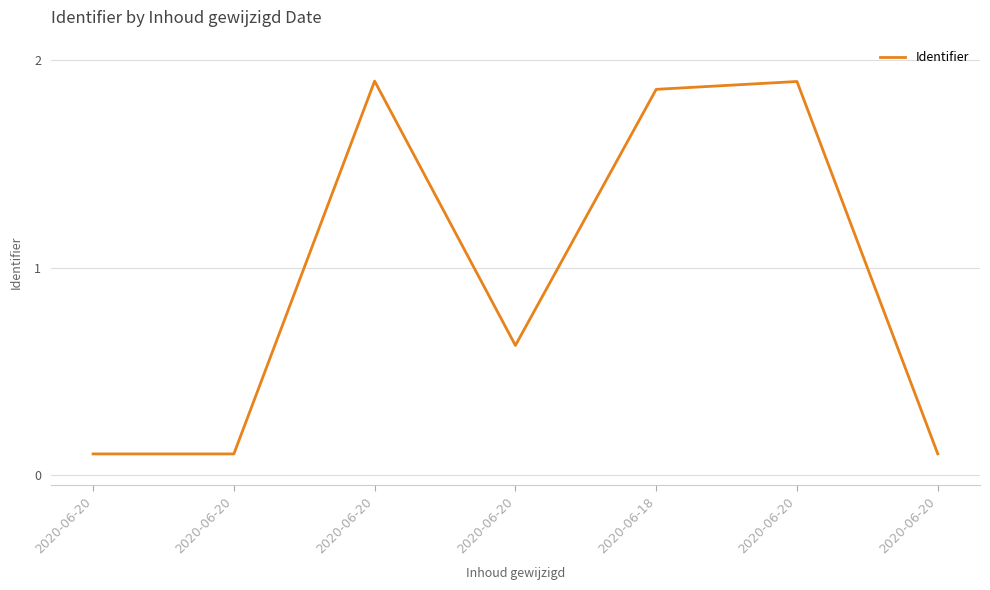

Is this an area chart (filled region under the line)?

No